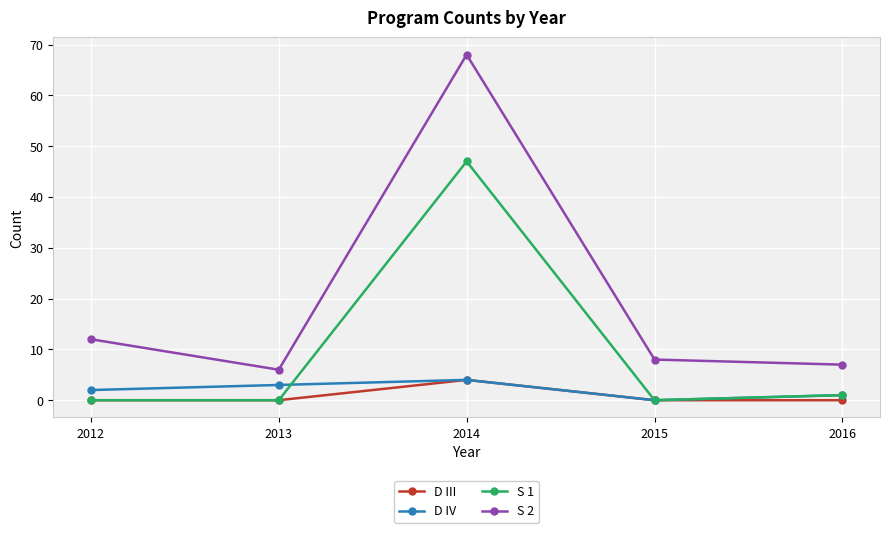

True or false: S 2 and S 1 cross at least once.

False